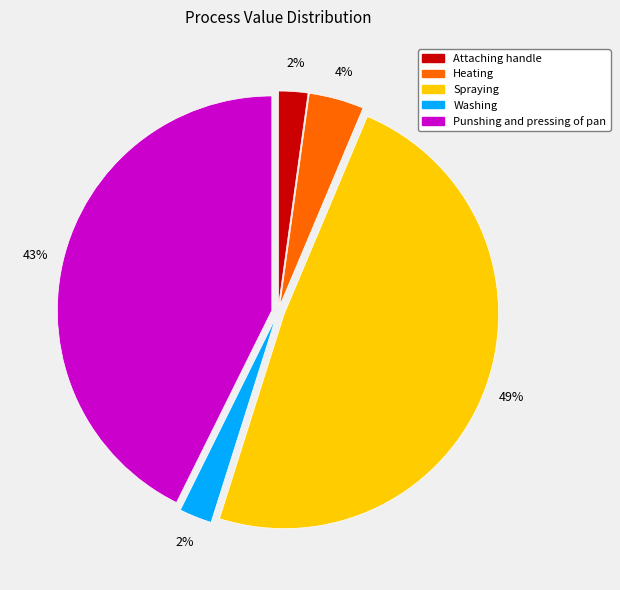

How many slices are in this pie chart?

5